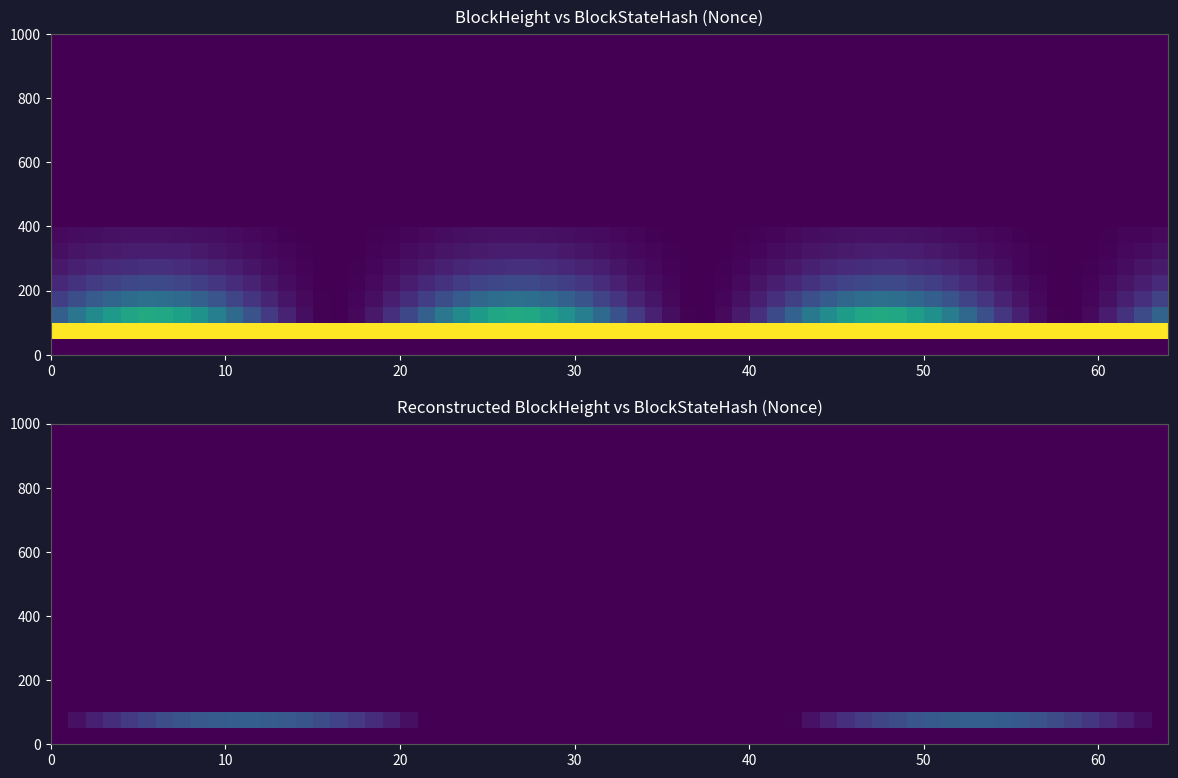

True or false: 329542 has a value of 99 at 1.

False